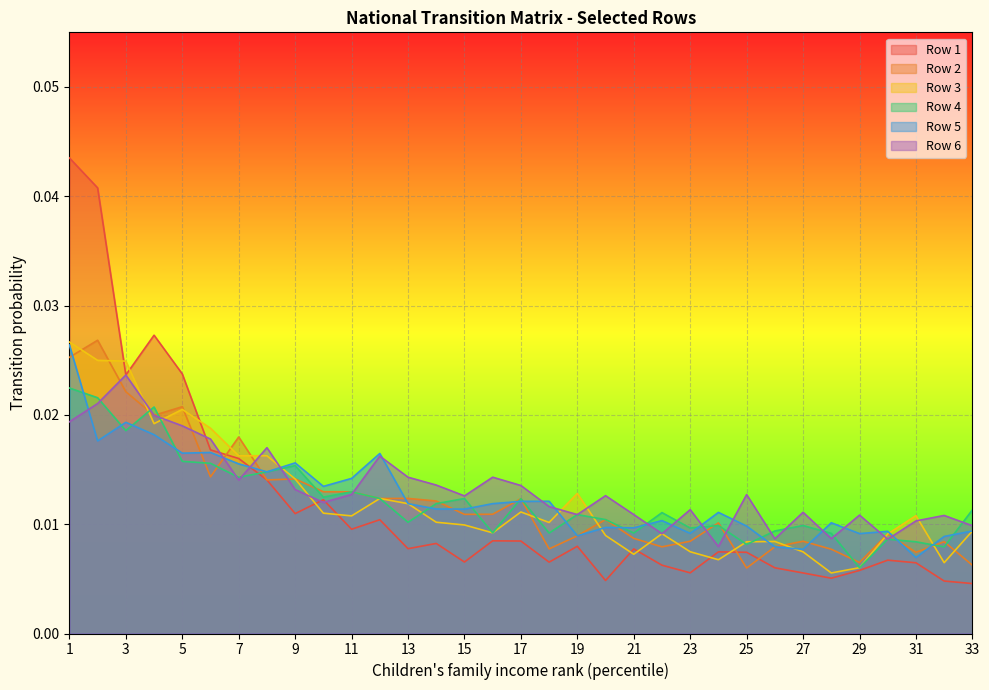

Which series has the largest range (max minus min)?

Row 1